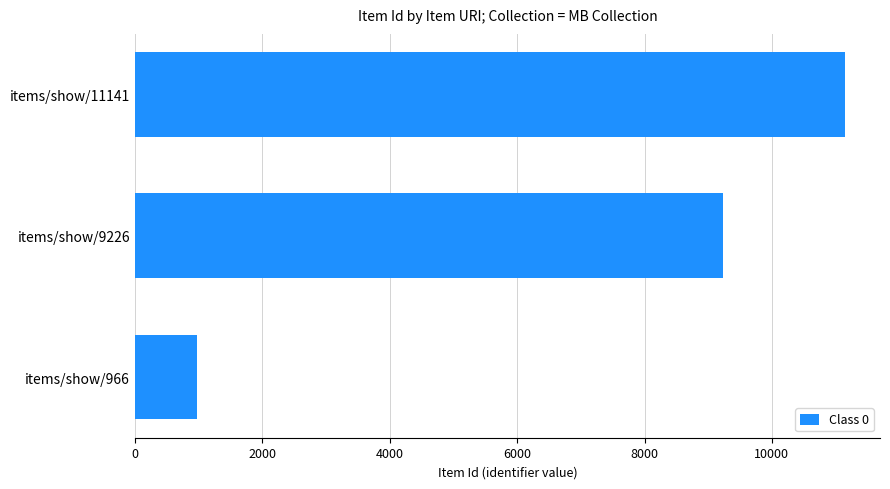

How many bars are there in total?

3